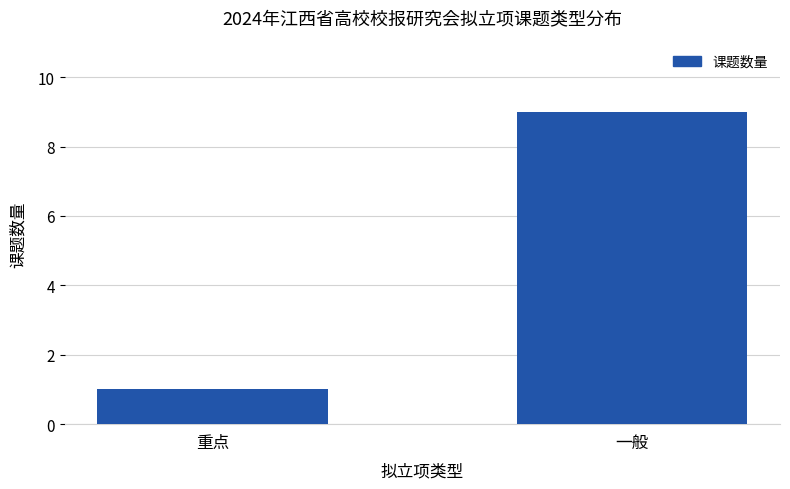

At which category does the chart reach its peak across all series?

一般